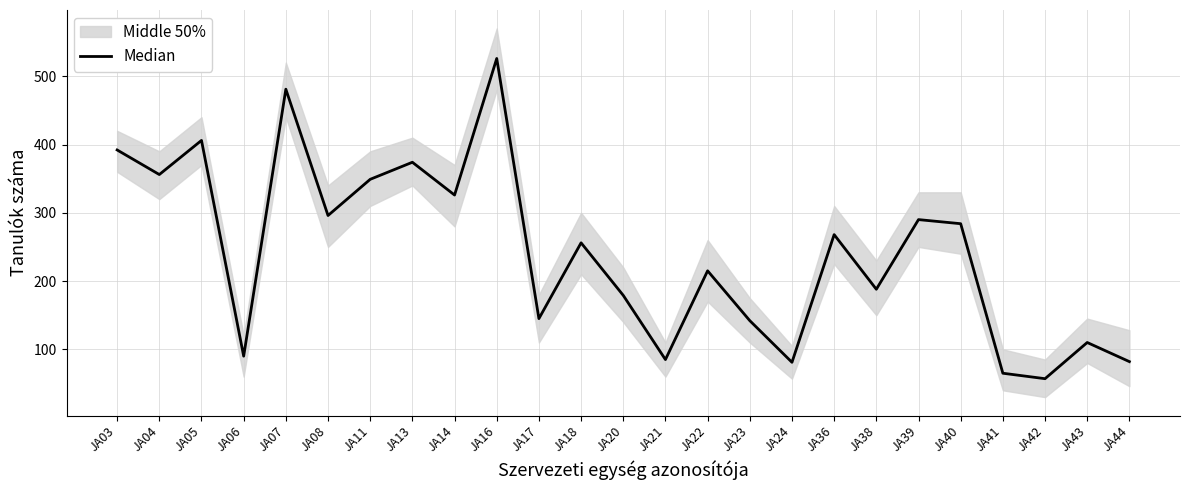

What is the greatest value displayed?

526